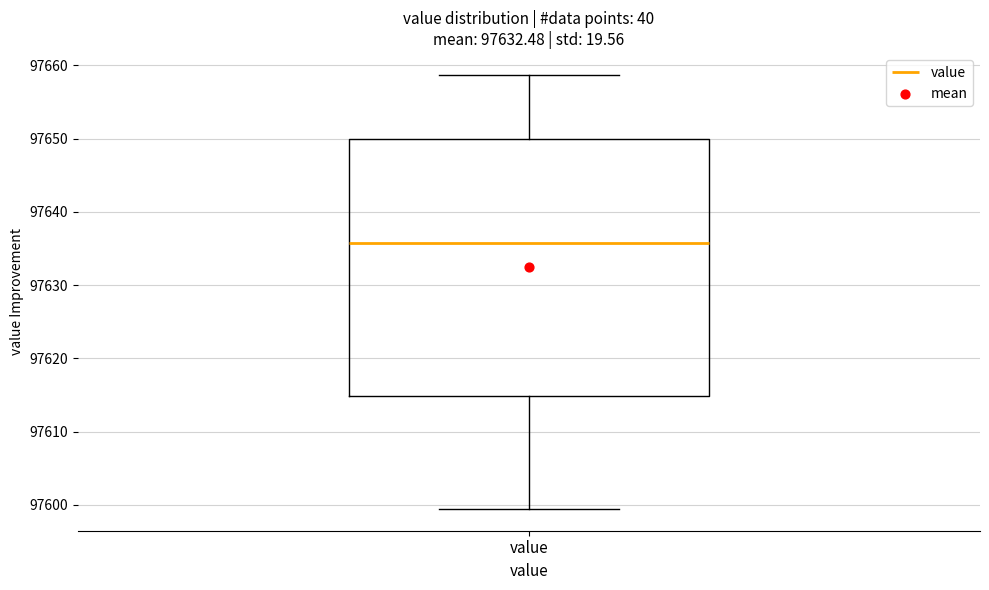

Read this box plot against the y-axis: the position of the median line, the range covered by the box, and the ends of both whiskers. The values are not printed on the chart, so give them approximately, as read against the axis.

median 97636, box 97615 to 97650, whiskers 97599 to 97659